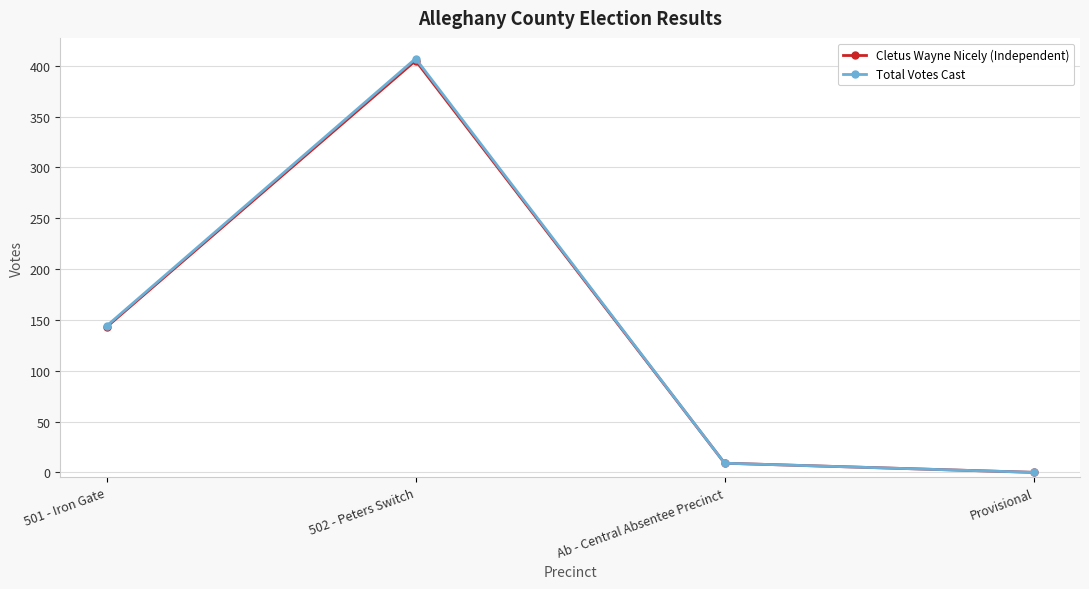

What is the highest value of the Total Votes Cast series?

407